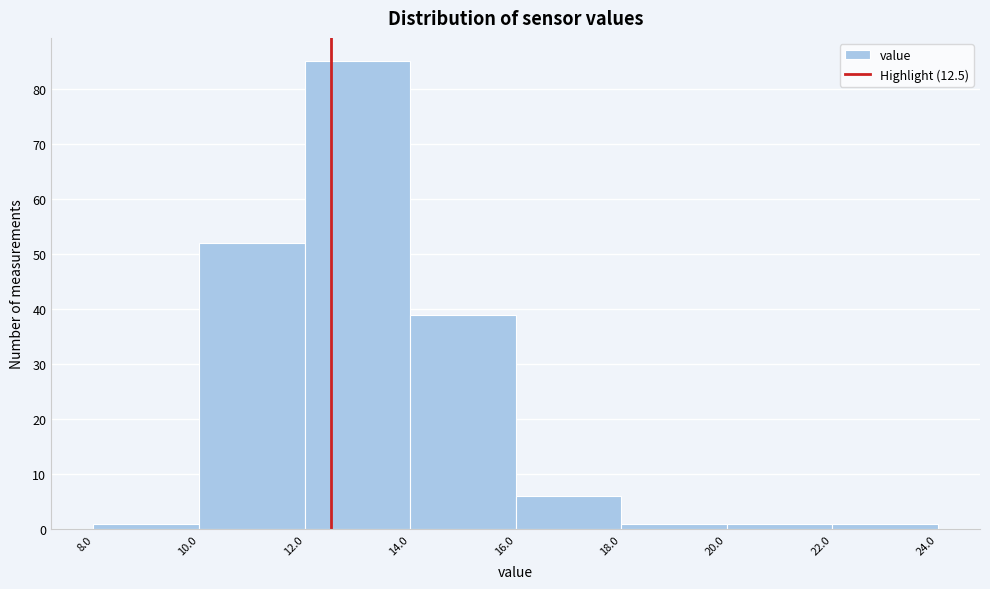

Which range on the x-axis has the tallest bar?

12.0 to 14.0